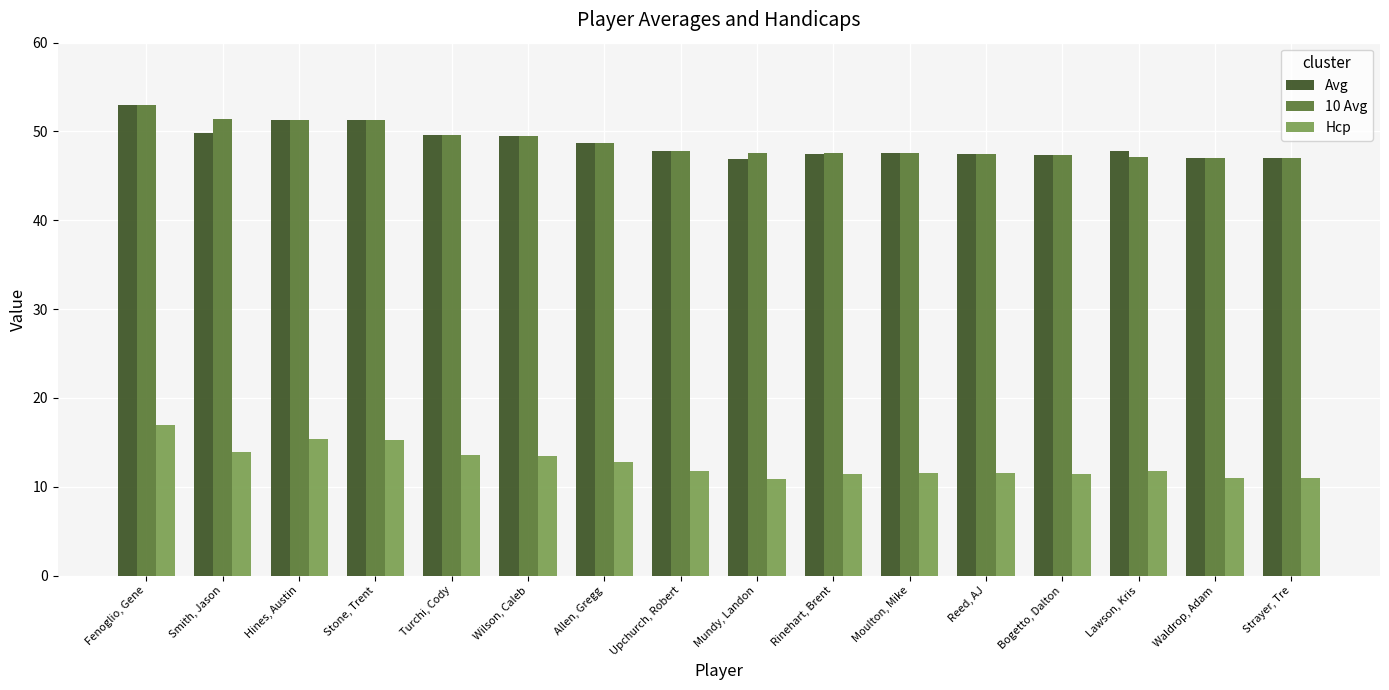

At which label does Avg reach its peak?

Fenoglio, Gene